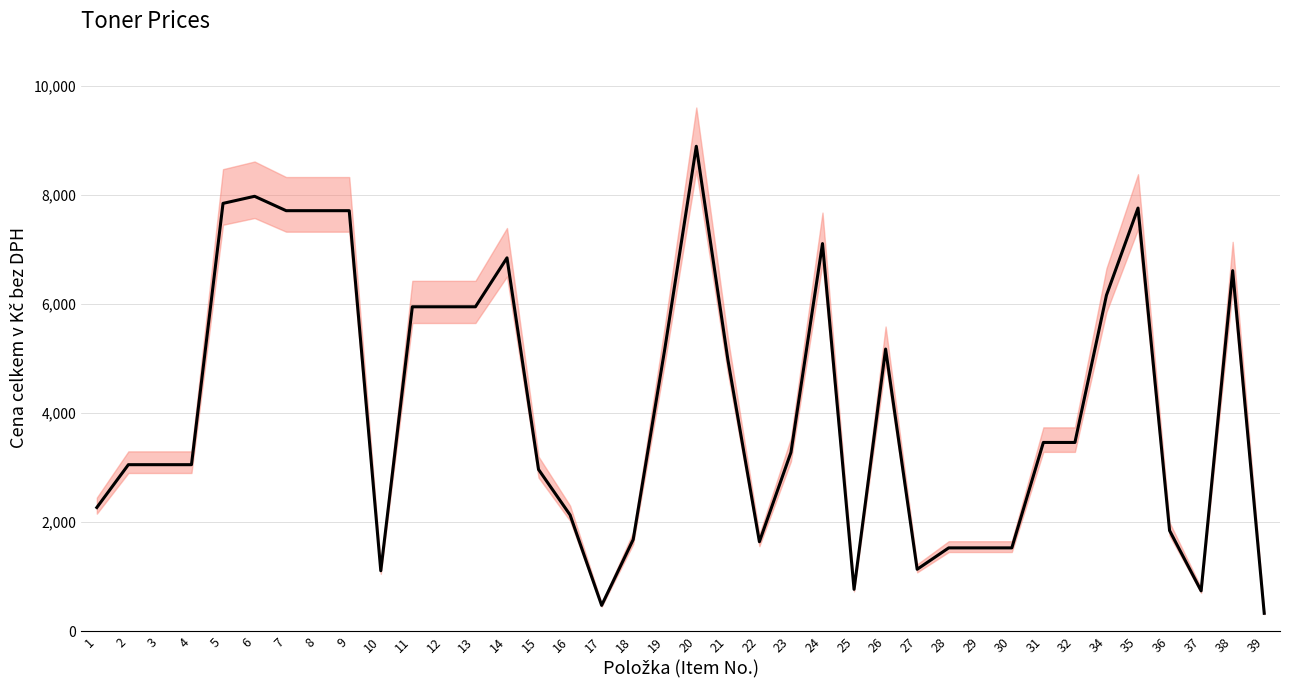

Reading left to right, what are all the values shown in this chart?

1=2268	2=3054	3=3054	4=3054	5=7850	6=7980	7=7716	8=7716	9=7716	10=1107	11=5952	12=5952	13=5952	14=6850	15=2966	16=2131	17=472	18=1680	19=5172	20=8898	21=4984	22=1640	23=3280	24=7112	25=766	26=5176	27=1134	28=1527	29=1527	30=1527	31=3462	32=3462	34=6165	35=7764	36=1845	37=738	38=6615	39=326